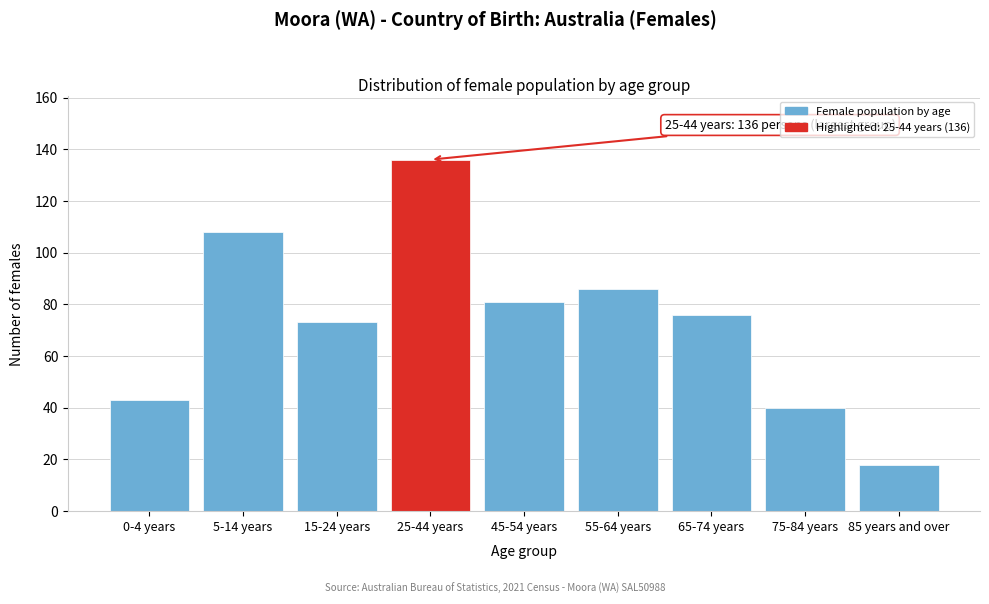

Reading left to right, extract all data points from this chart.

43	108	73	136	81	86	76	40	18